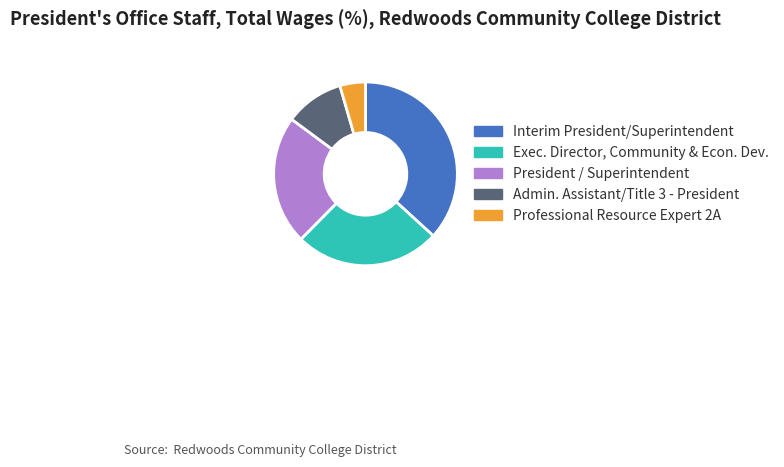

Rank the categories by value from lowest to highest.

Professional Resource Expert 2A, Admin. Assistant/Title 3 - President, President / Superintendent, Exec. Director, Community & Econ. Dev., Interim President/Superintendent